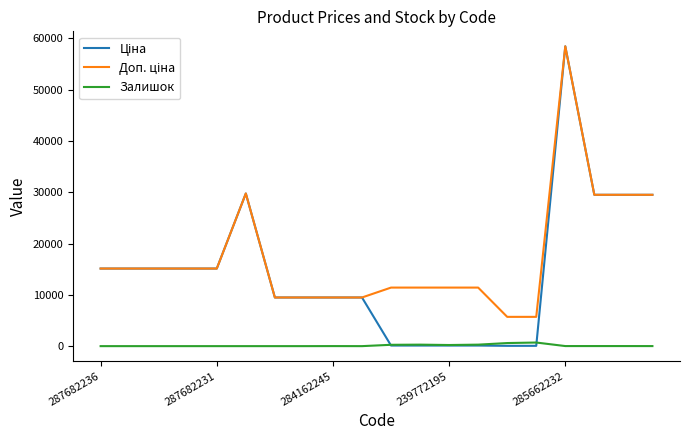

Does the chart display data point markers on the line(s)?

No